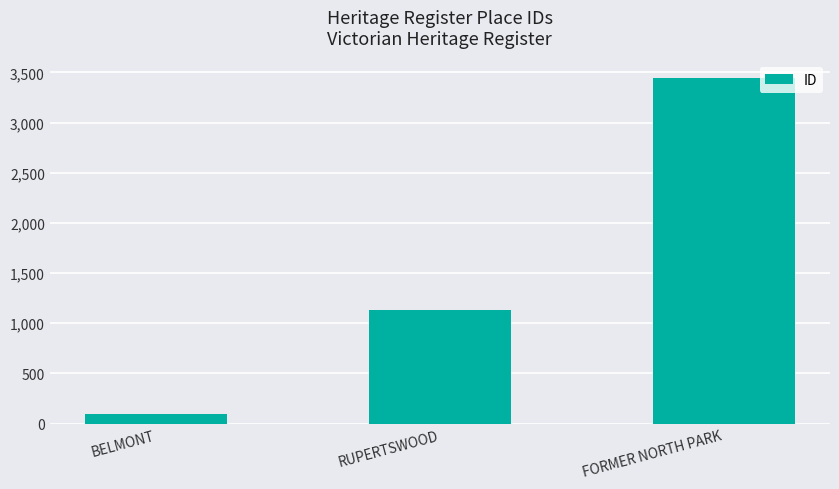

The chart shows a value of 4845 at FORMER NORTH PARK. True or false?

False